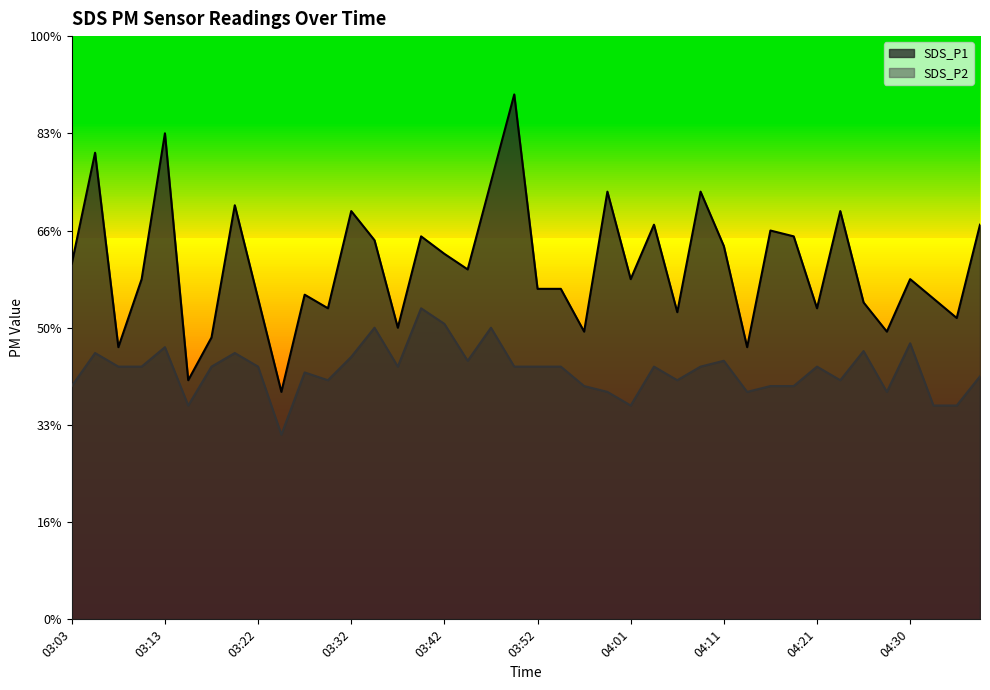

Reading left to right, transcribe all the data shown in this chart.

SDS_P1: 03:03=1.8	03:05=2.4	03:08=1.4	03:10=1.8	03:13=2.5	03:15=1.2	03:17=1.4	03:20=2.1	03:22=1.6	03:25=1.2	03:27=1.7	03:30=1.6	03:32=2.1	03:35=1.9	03:37=1.5	03:39=2.0	03:42=1.9	03:44=1.8	03:47=2.2	03:49=2.7	03:52=1.7	03:54=1.7	03:56=1.5	03:59=2.2	04:01=1.8	04:04=2.0	04:06=1.6	04:09=2.2	04:11=1.9	04:13=1.4	04:16=2.0	04:18=2.0	04:21=1.6	04:23=2.1	04:26=1.6	04:28=1.5	04:30=1.8	04:33=1.6	04:35=1.6	04:38=2.0
SDS_P2: 03:03=1.2	03:05=1.4	03:08=1.3	03:10=1.3	03:13=1.4	03:15=1.1	03:17=1.3	03:20=1.4	03:22=1.3	03:25=0.9	03:27=1.3	03:30=1.2	03:32=1.4	03:35=1.5	03:37=1.3	03:39=1.6	03:42=1.5	03:44=1.3	03:47=1.5	03:49=1.3	03:52=1.3	03:54=1.3	03:56=1.2	03:59=1.2	04:01=1.1	04:04=1.3	04:06=1.2	04:09=1.3	04:11=1.3	04:13=1.2	04:16=1.2	04:18=1.2	04:21=1.3	04:23=1.2	04:26=1.4	04:28=1.2	04:30=1.4	04:33=1.1	04:35=1.1	04:38=1.2